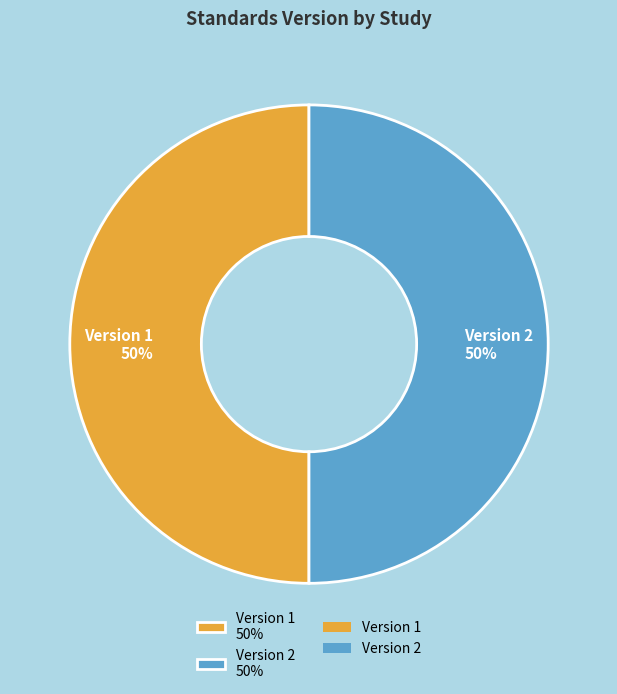

Is the sum of Version 1 50% and Version 2 50% greater than half?

Yes